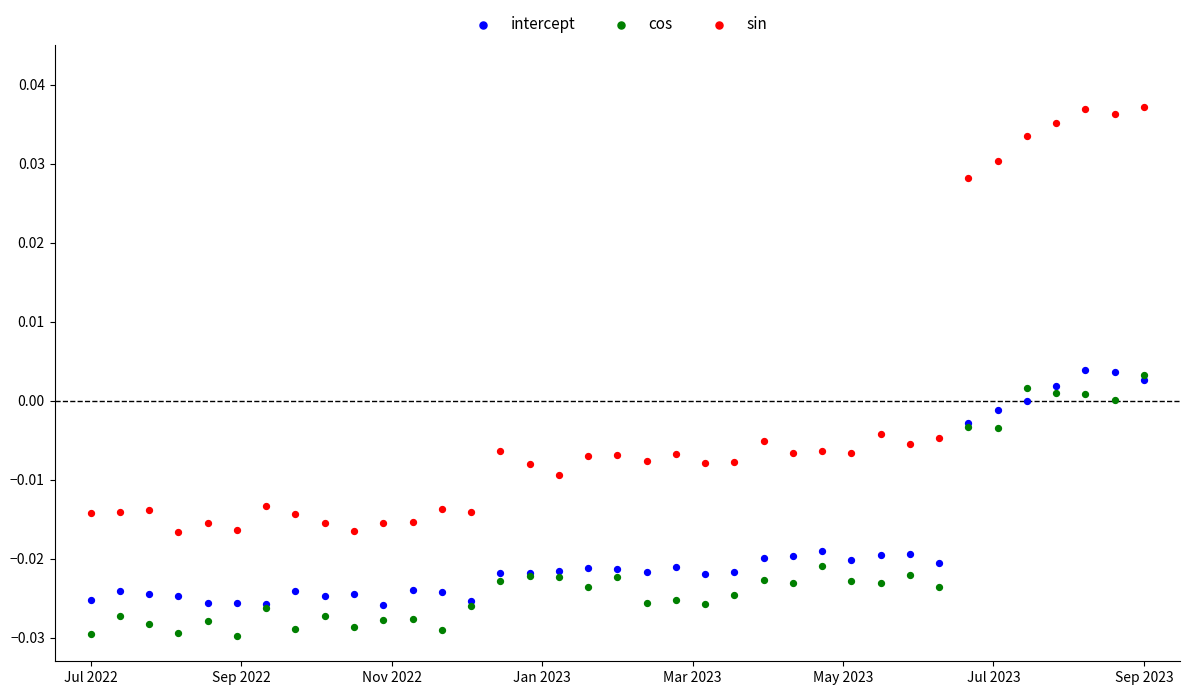

Which series has the largest Y range (max minus min)?

sin